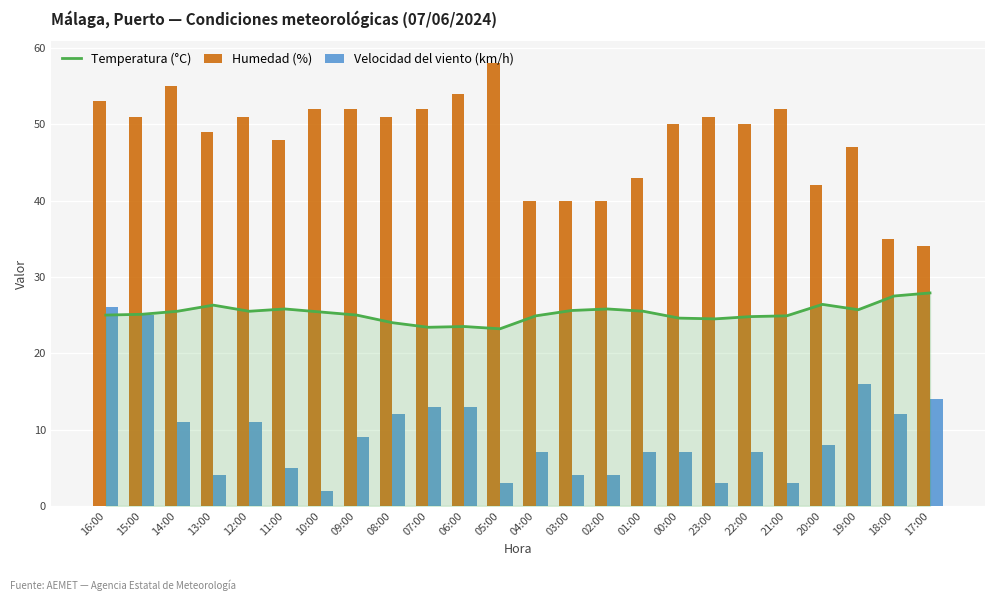

What are all the series names shown in the legend?

Temperatura (°C), Humedad (%), Velocidad del viento (km/h)